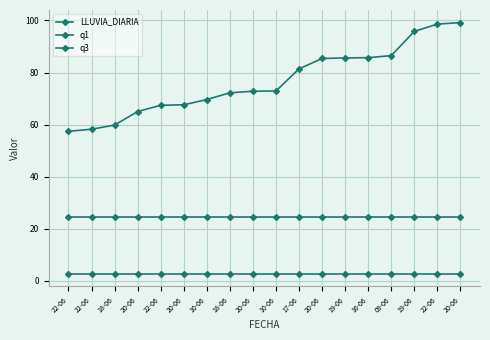

Count the number of data series in this chart.

3